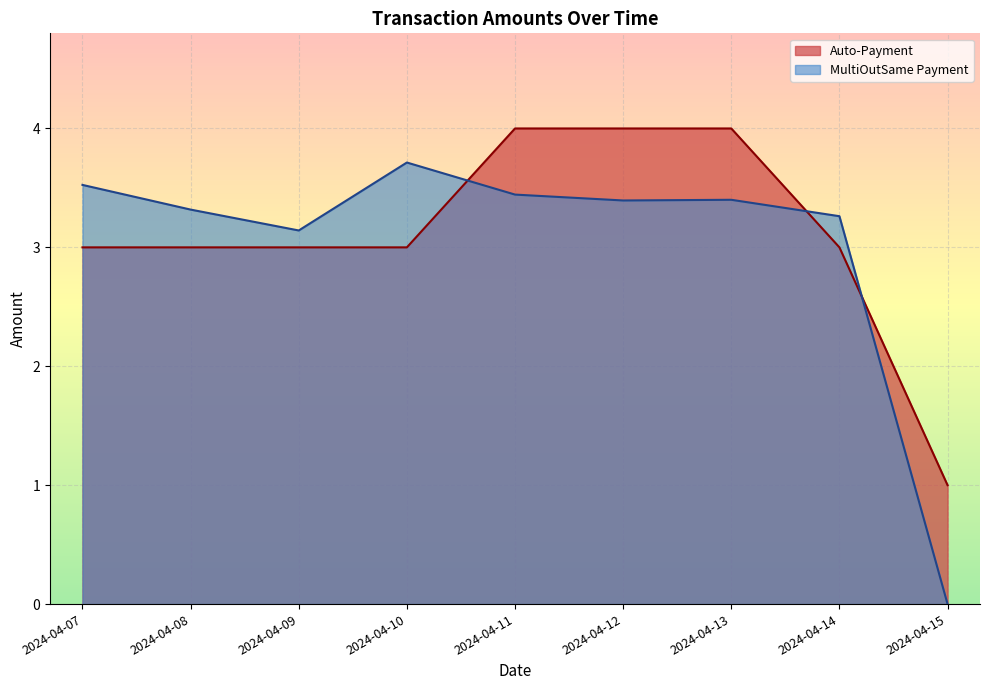

List the series in order of their peak value, lowest first.

MultiOutSame Payment, Auto-Payment